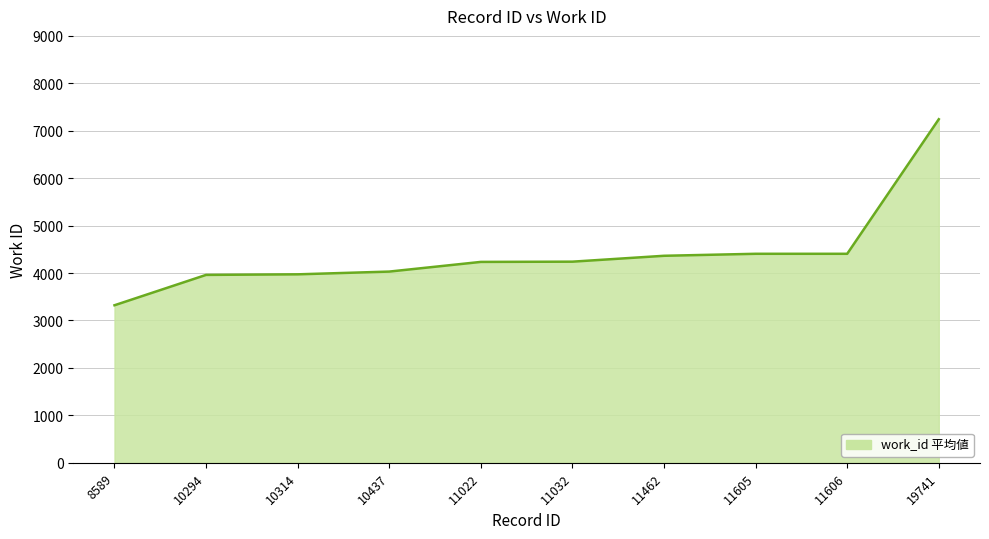

Is it true that the value at 10437 is 4031?

True